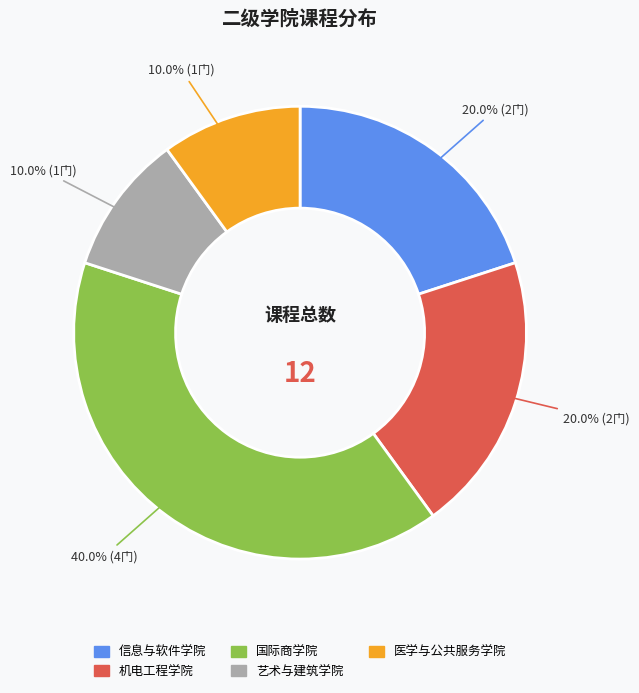

Between 医学与公共服务学院 and 机电工程学院, which is larger?

机电工程学院